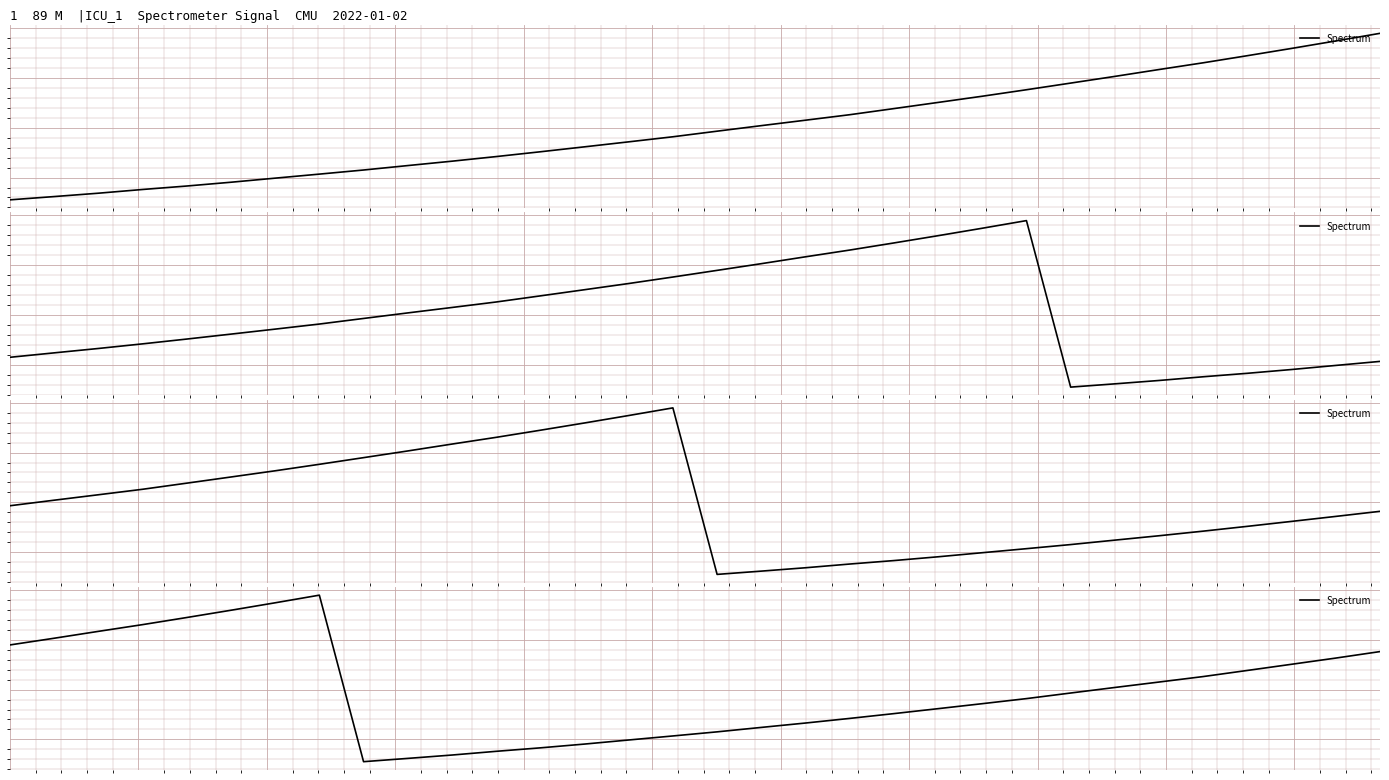

True or false: the data shows 1.9 at 3.

False